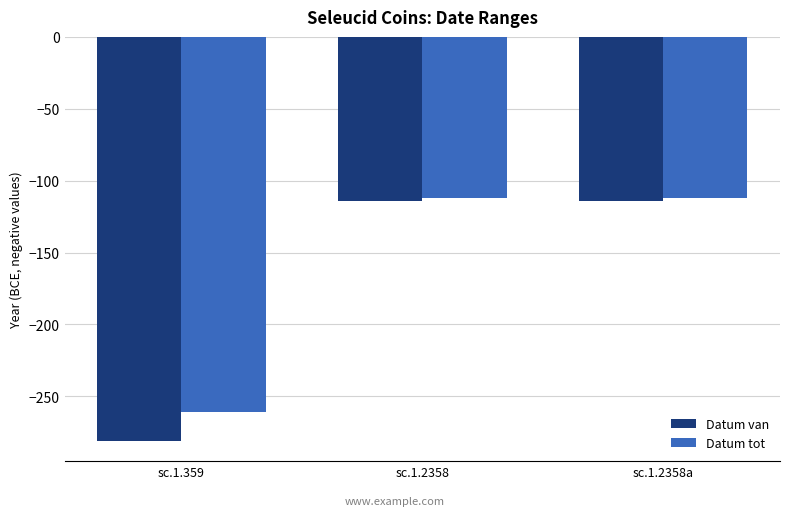

What is the difference between the maximum and minimum values in the Datum van series?

167